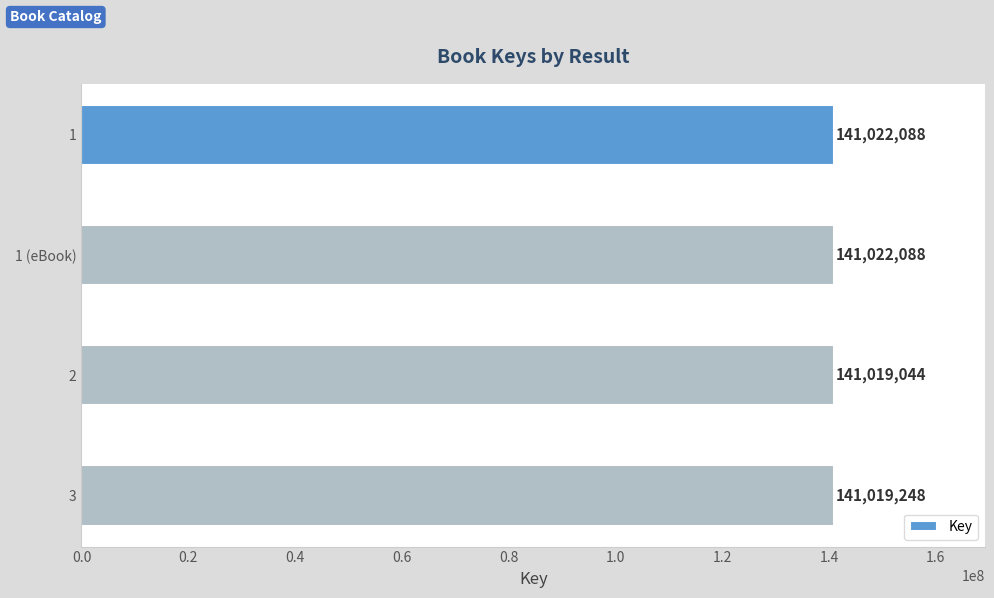

The chart shows a value of 78170820 at 1. True or false?

False